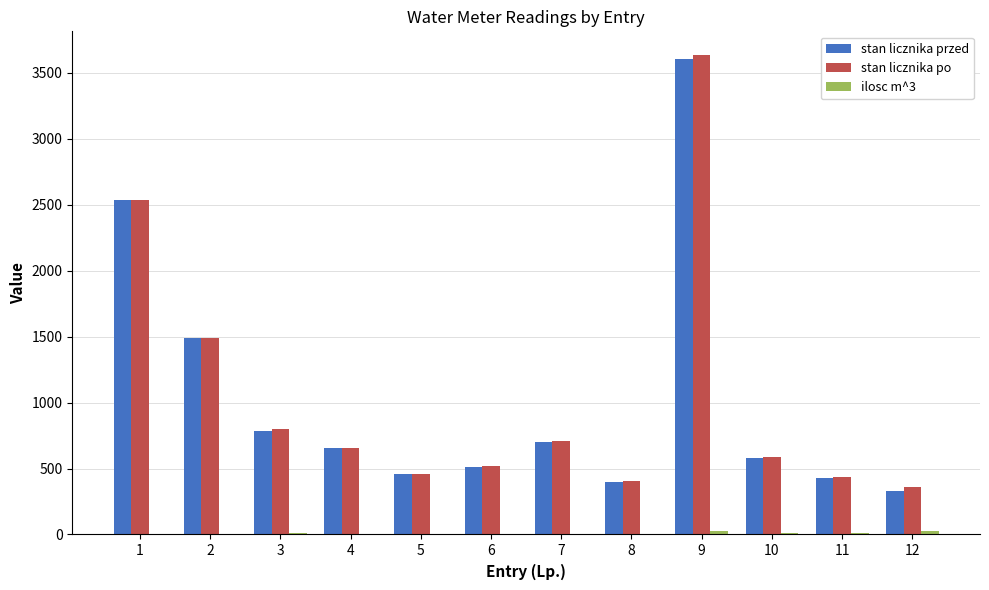

Between 6 and 10, which series saw the biggest shift?

stan licznika po